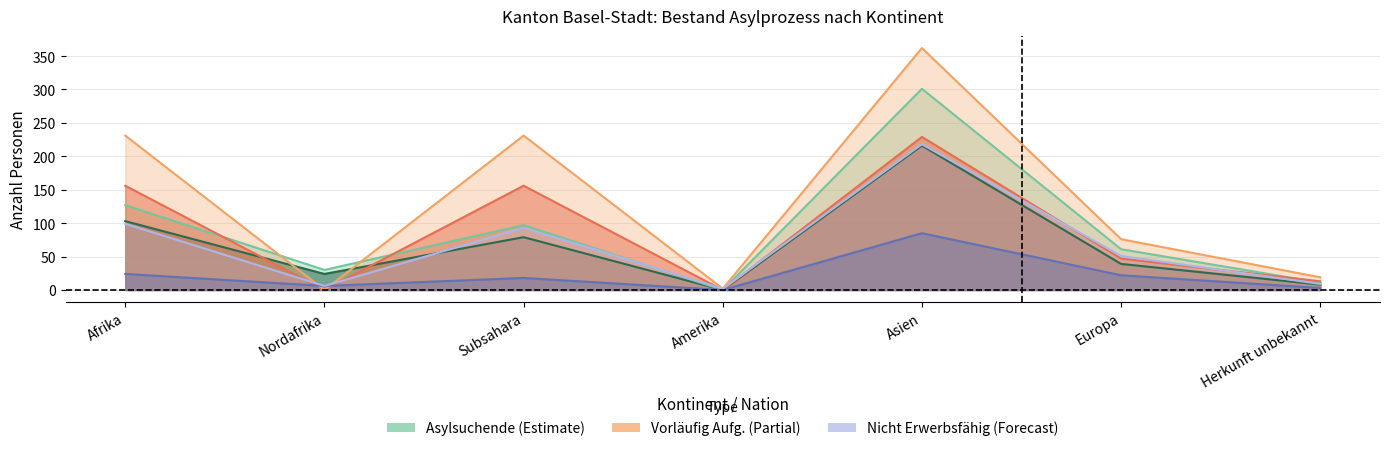

Rank the series by their maximum value, from highest to lowest.

Vorläufig Aufg. Total, Asylsuchende Total, Vorläufig Aufg. Erwerbsfähig, Nicht Erwerbsfähig (VA), Asylsuchende Erwerbsfähig, Nicht Erwerbsfähig (AS)